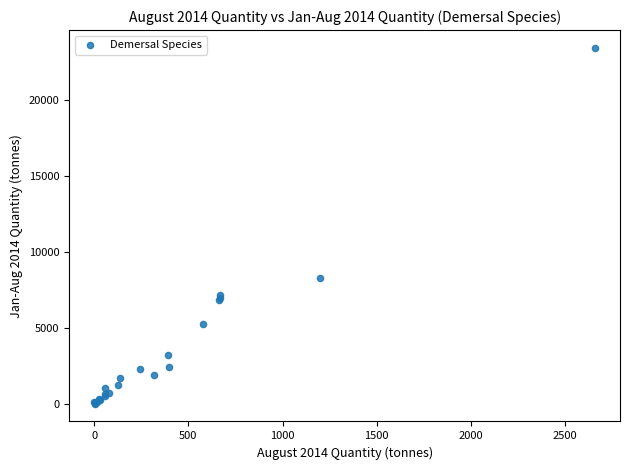

What Y value in the scatter plot is closest to 11733?

8313.9